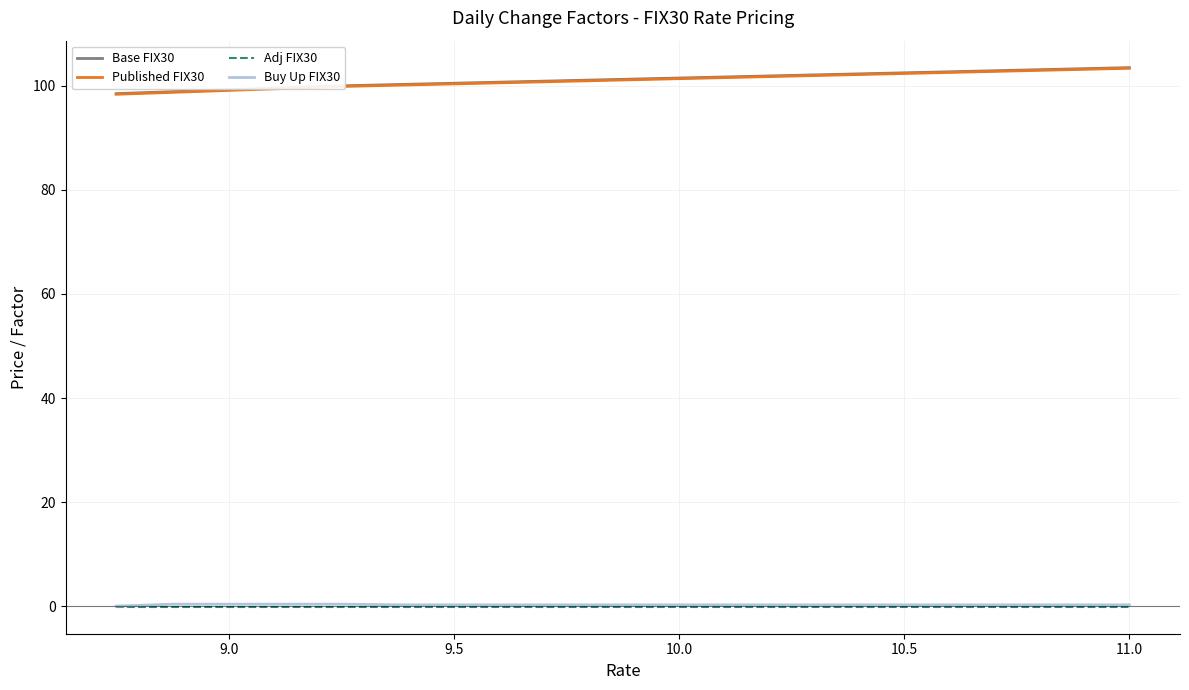

Is this an area chart (filled region under the line)?

No